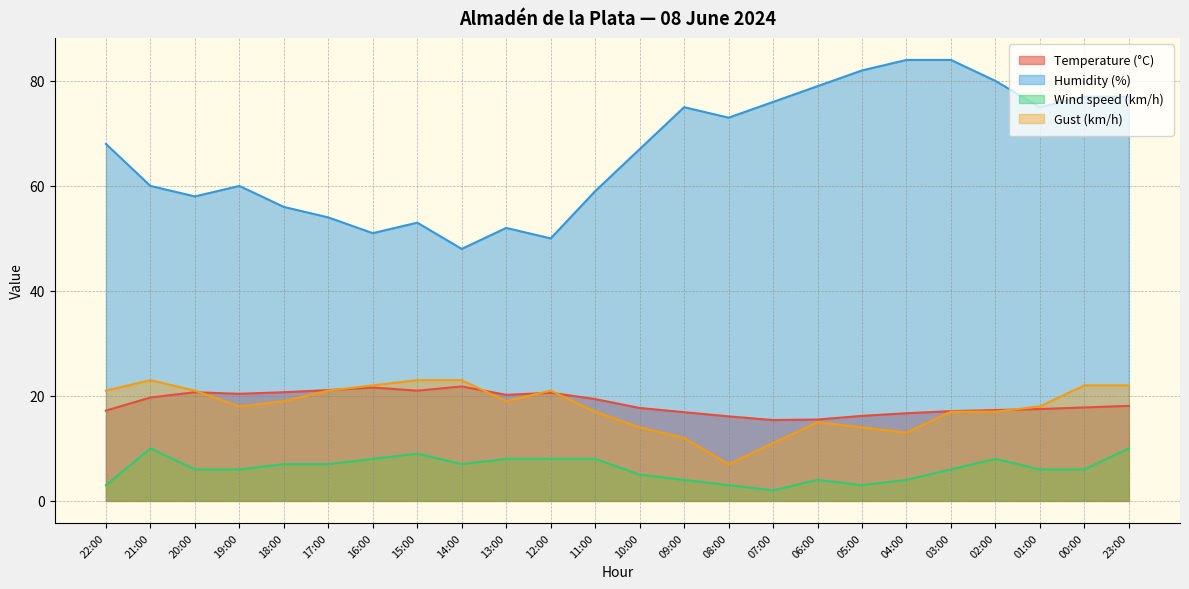

Between 00:00 and 17:00, which is larger?

17:00